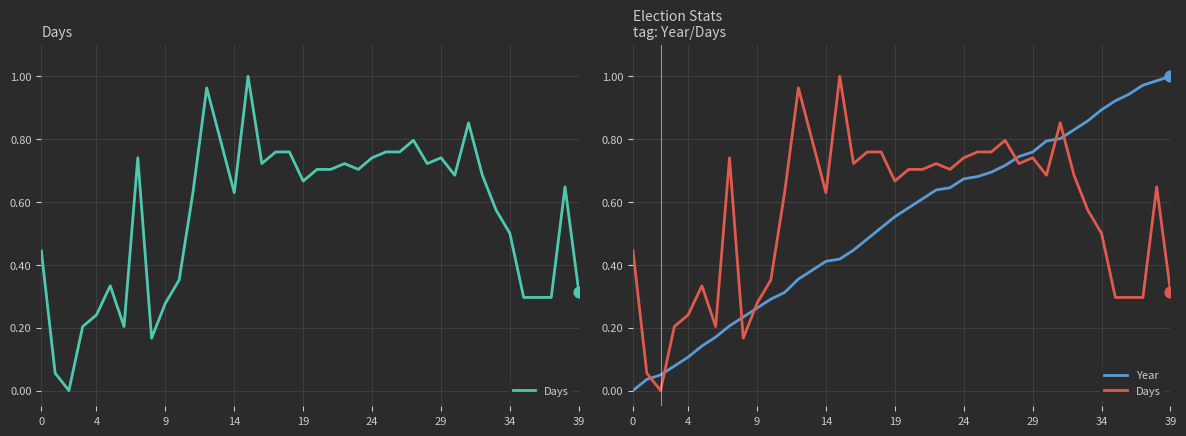

Which series reaches the minimum Y coordinate?

Days